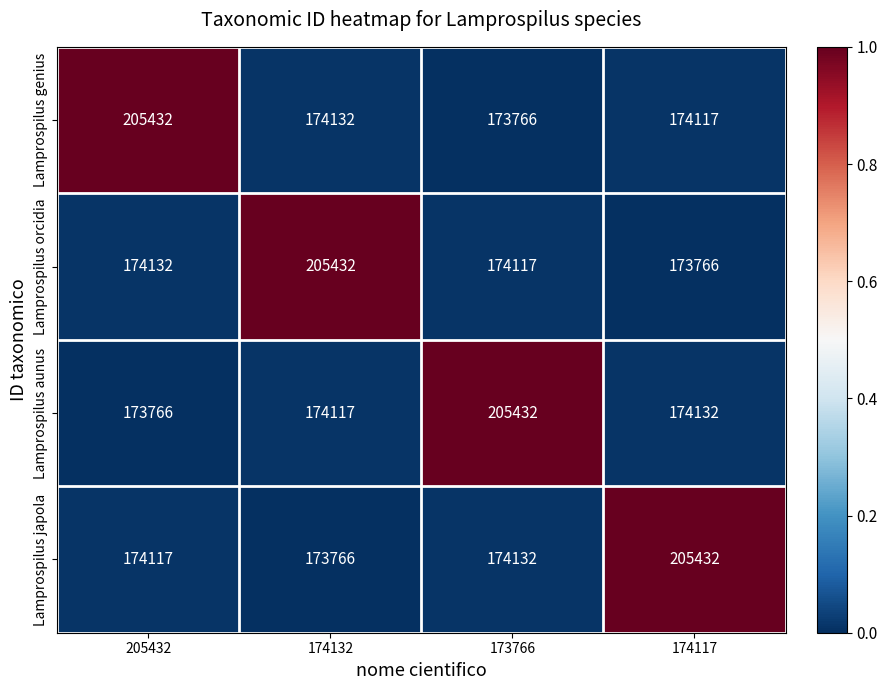

The value of Lamprospilus orcidia at 205432 is 61399. True or false?

False